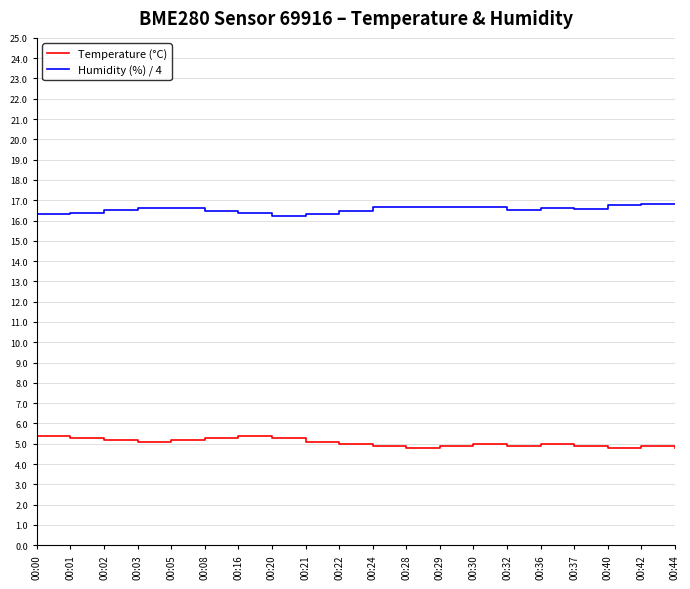

True or false: Temperature (°C) and Humidity (%) / 4 intersect in this chart.

False